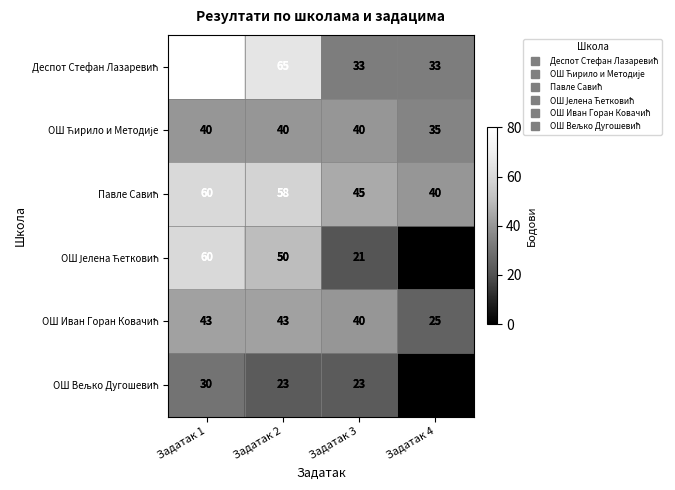

Which label corresponds to the largest value in the chart?

Задатак 1